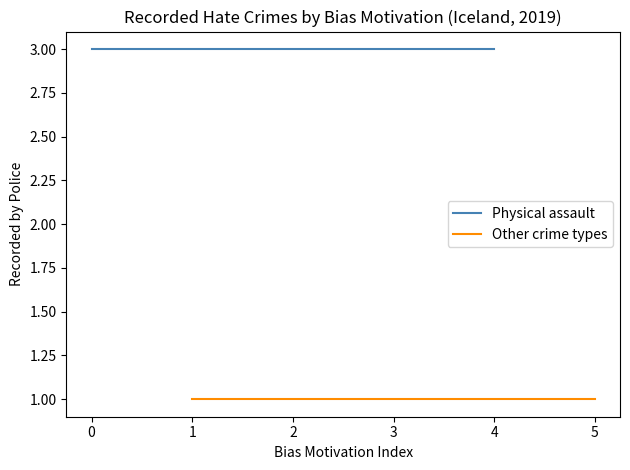

What are all the series names shown in the legend?

Physical assault, Other crime types